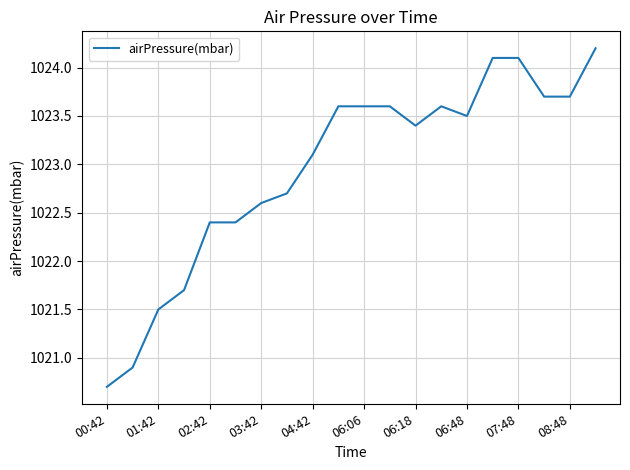

What is the smallest value displayed?

1020.7